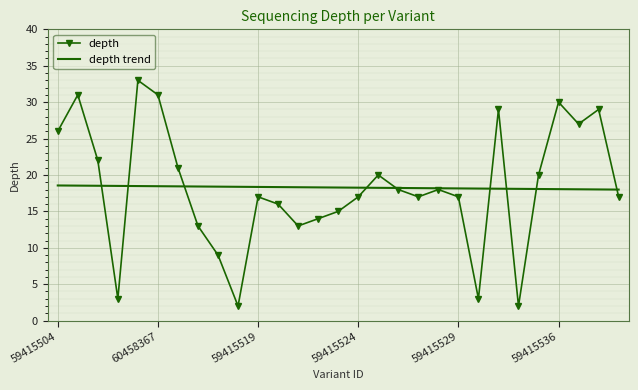

What is the difference between the maximum and minimum values in the depth trend series?

0.6